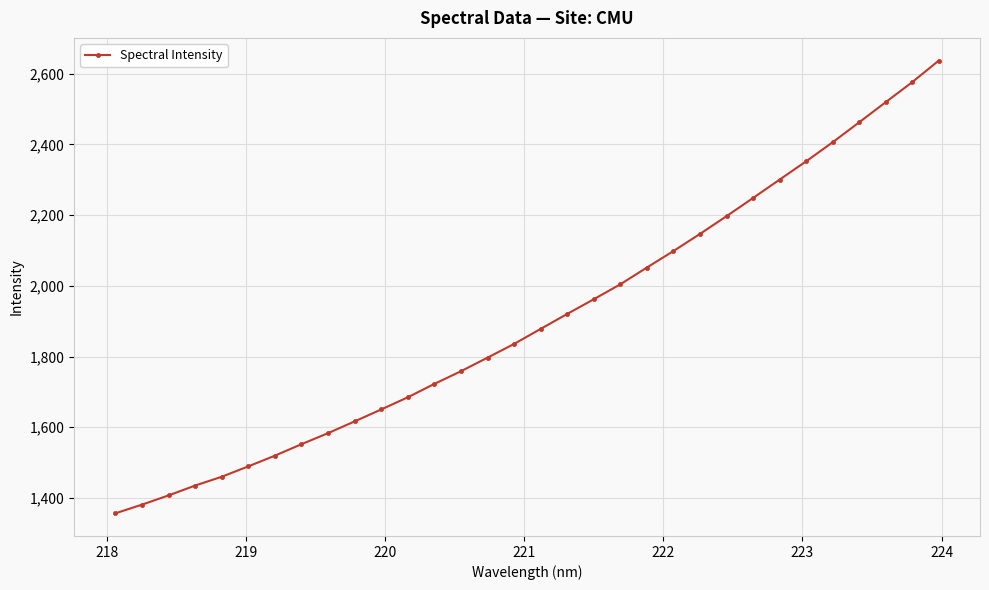

What is the difference between the second highest and minimum values?

1219.9